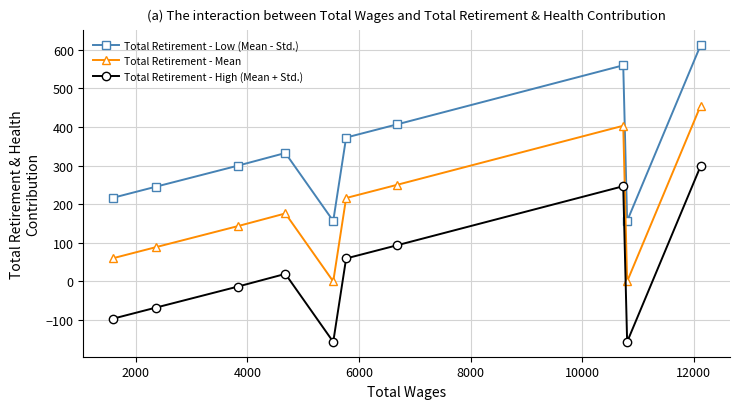

Is this an area chart (filled region under the line)?

No